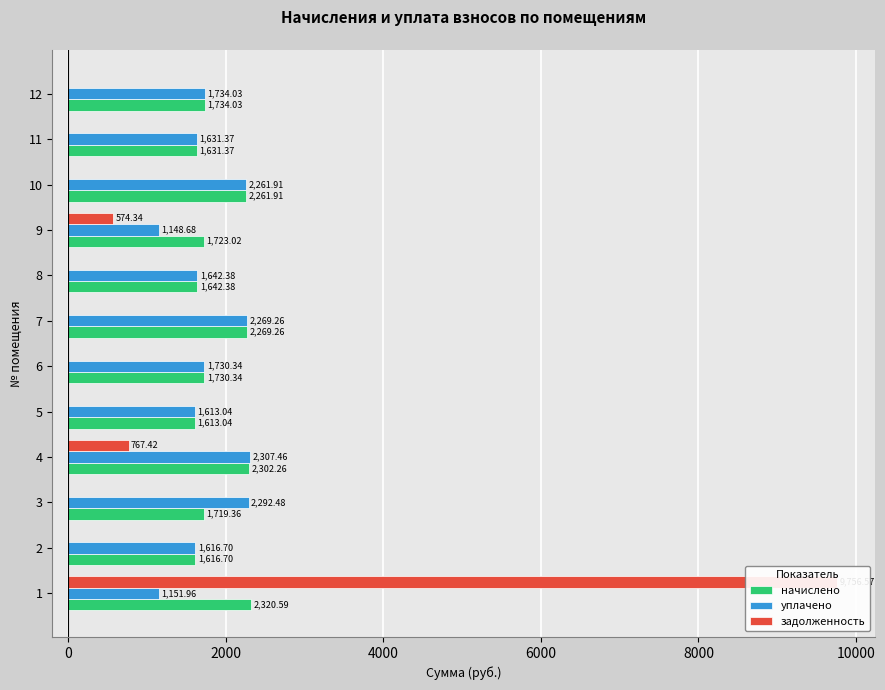

What is the total value across all series at 5?

3226.1